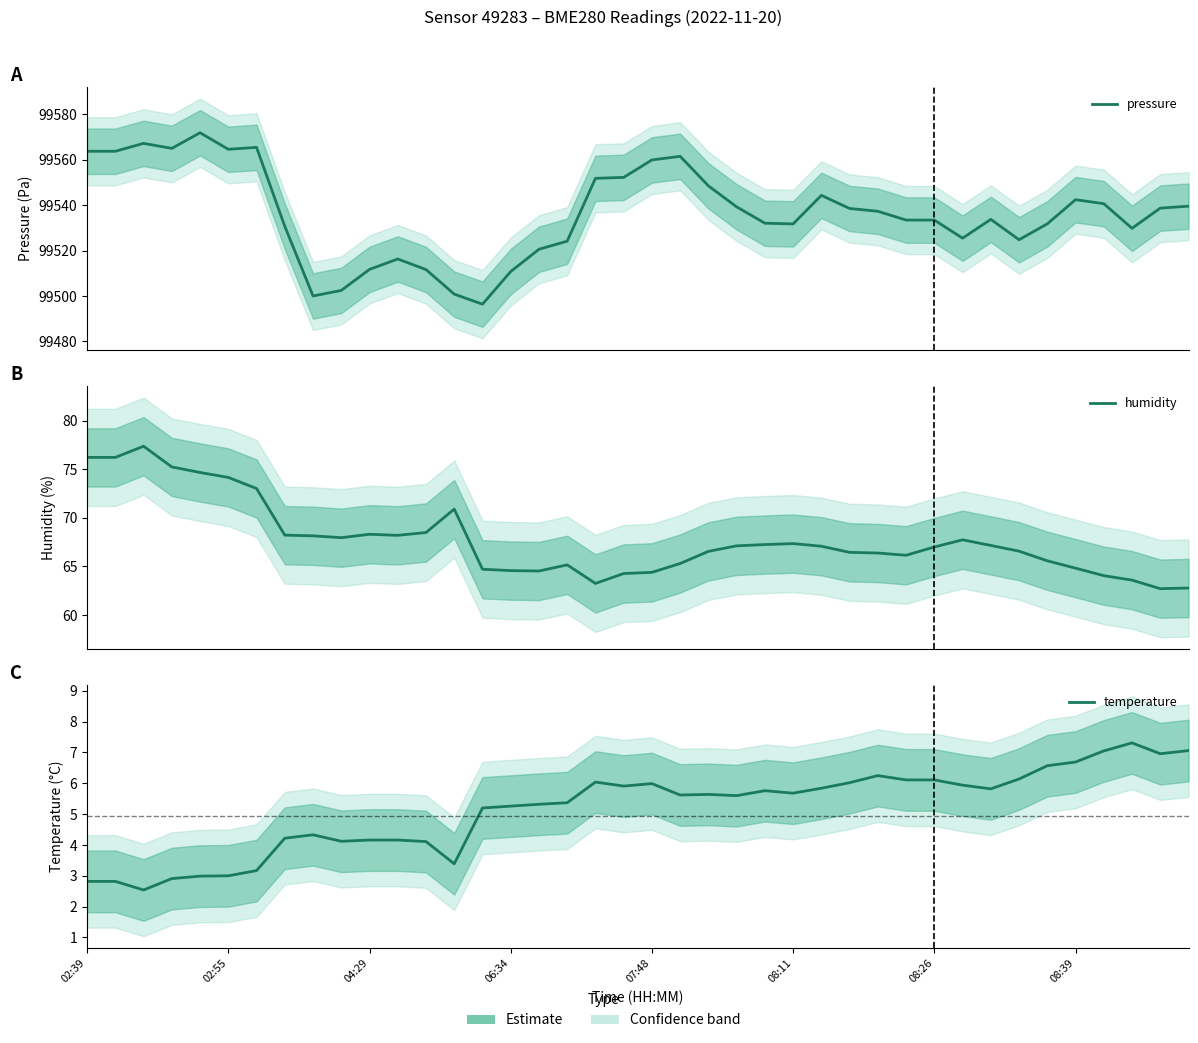

List the series in order of their peak value, lowest first.

temperature, humidity, pressure